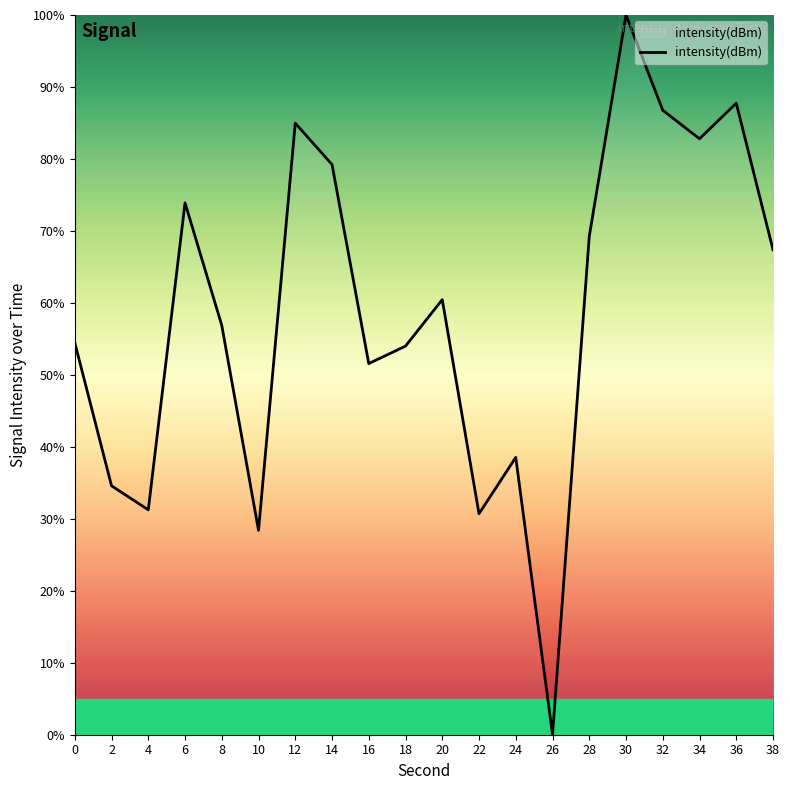

What is the change in value from 26 to 36?

+87.7